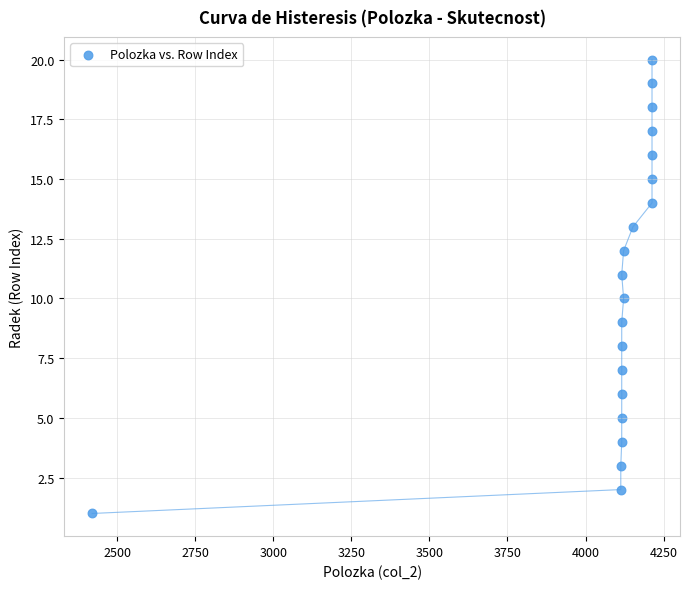

What is the range of X values (max minus min)?

1793